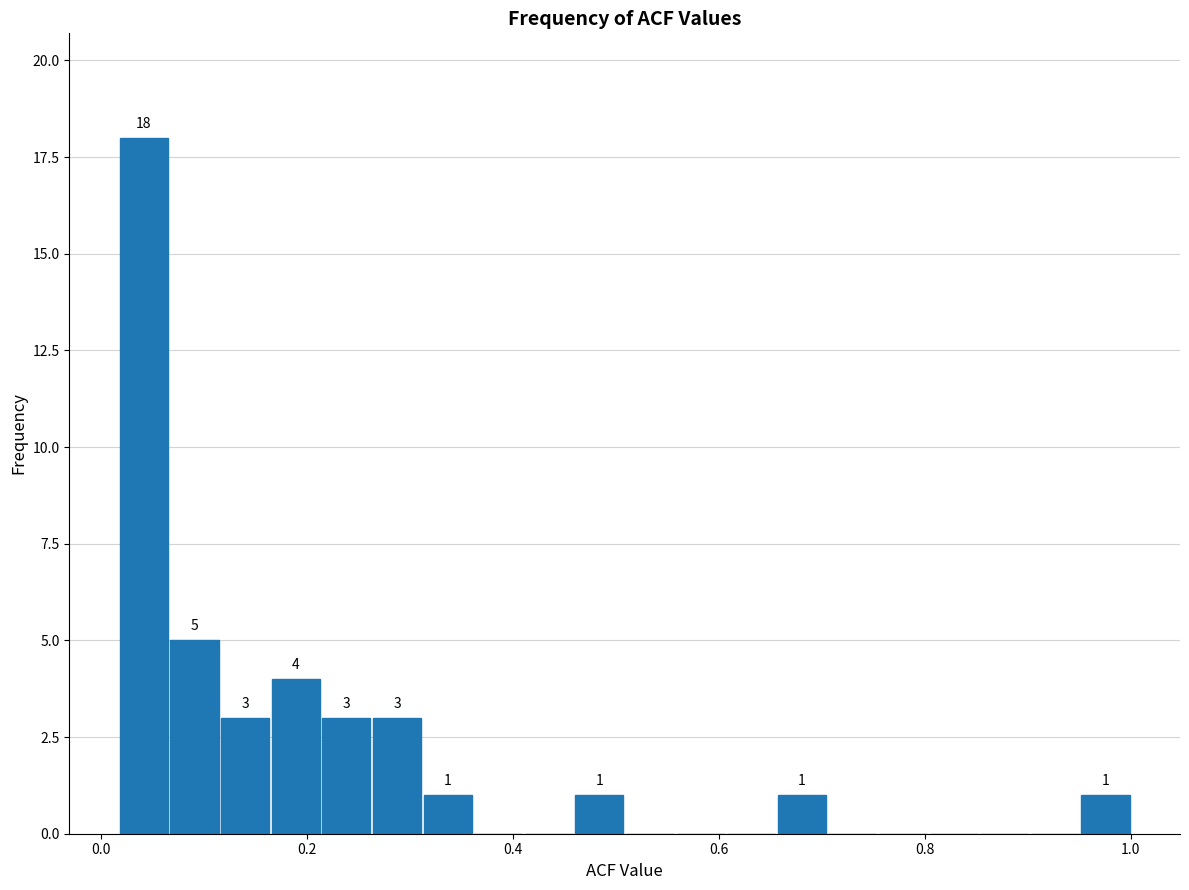

Around what value on the x-axis is the tallest bar? Give the approximate position of its centre, as read against the axis.

0.04